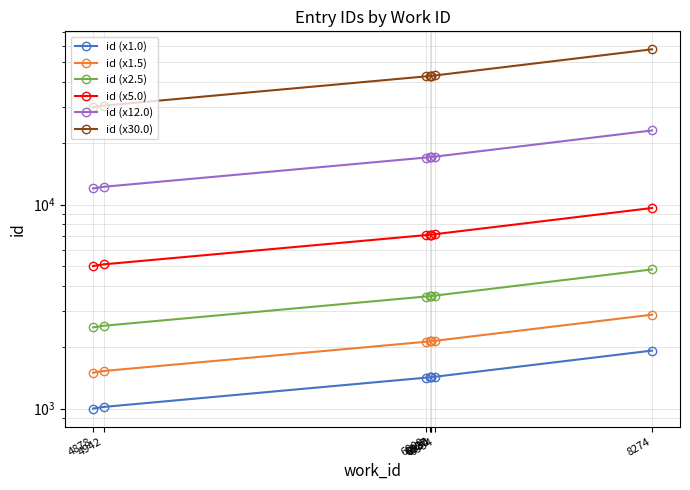

Between 4942 and 6927, which series saw the biggest shift?

id (x30.0)